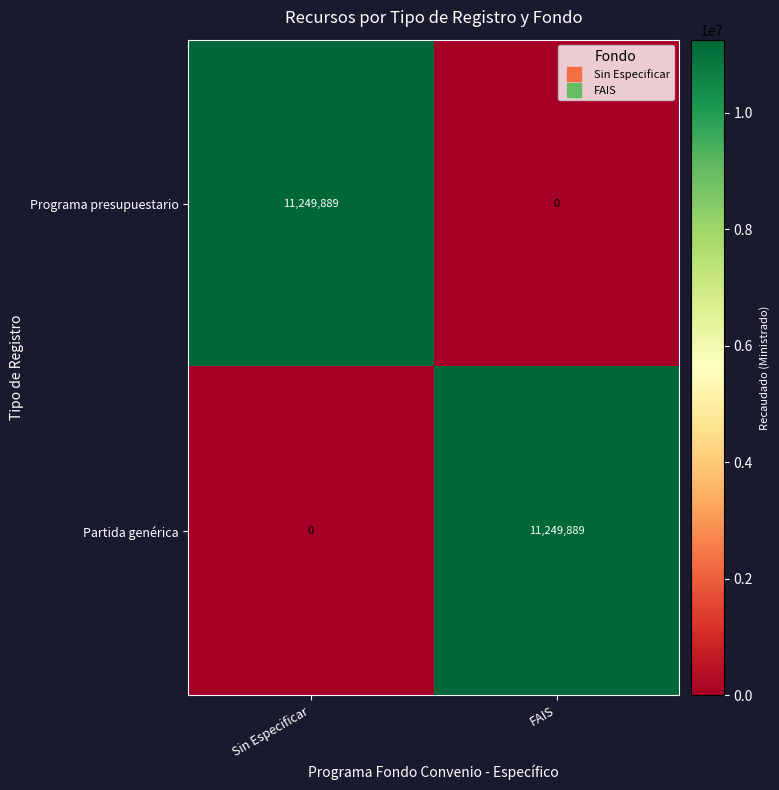

Which category has the highest value in the Partida genérica series?

FAIS